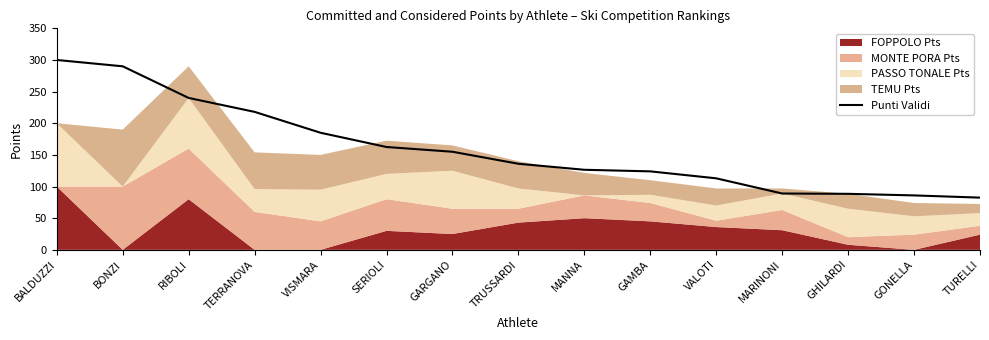

Does the chart display data point markers on the line(s)?

No